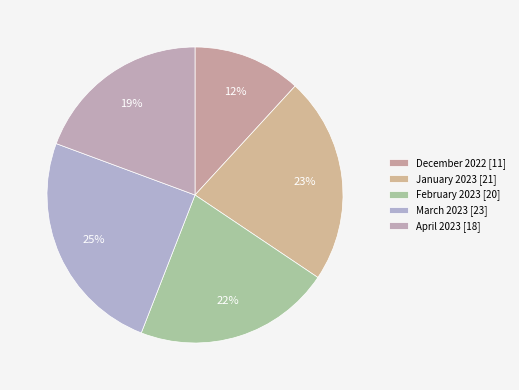

Rank the categories by value from highest to lowest.

March 2023, January 2023, February 2023, April 2023, December 2022